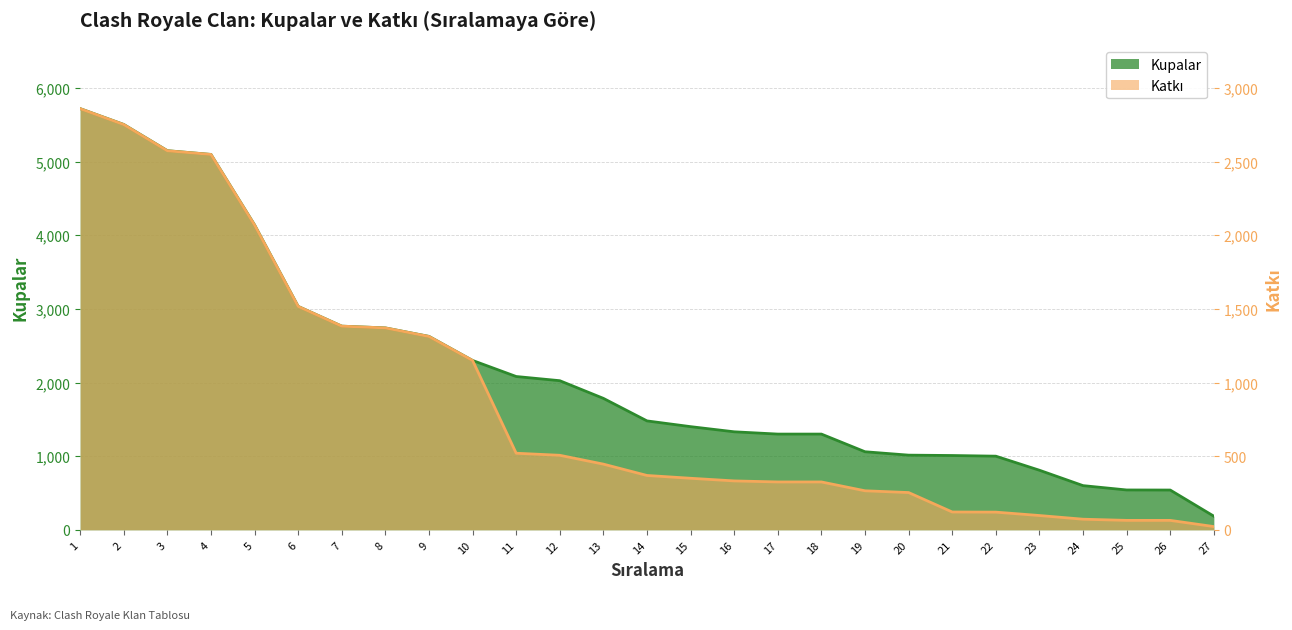

How many data points does each series have?

27